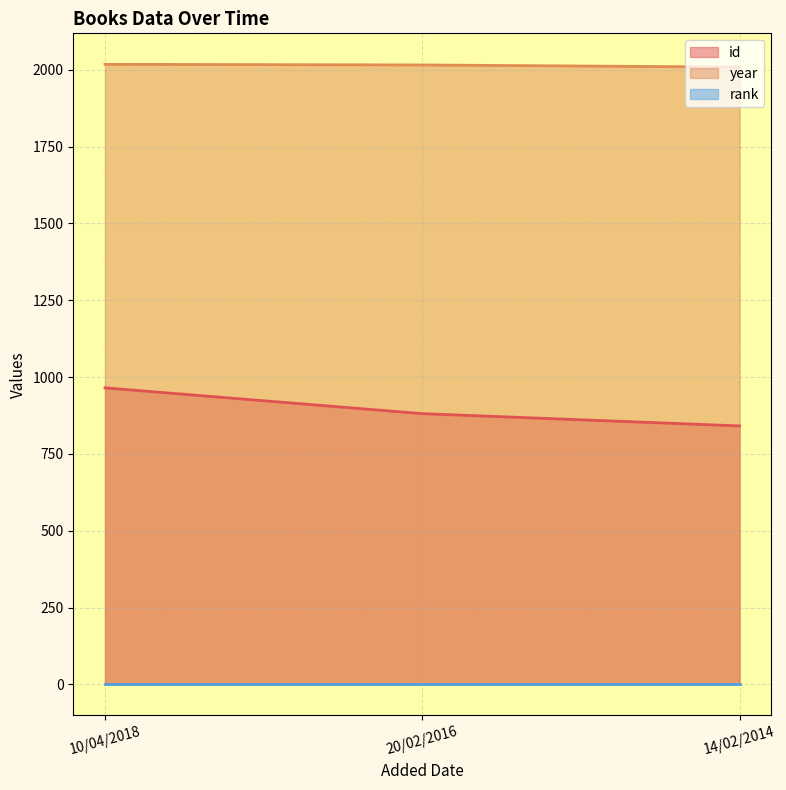

What is the difference between the id values at 14/02/2014 and 20/02/2016?

40